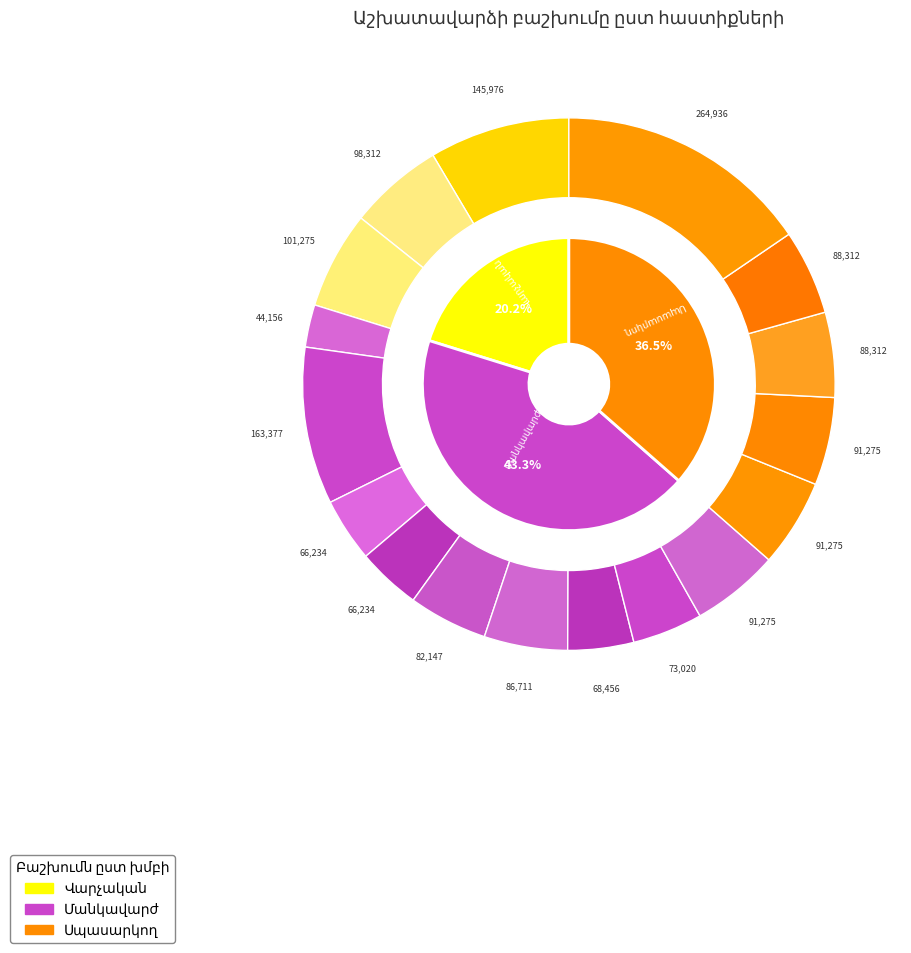

What is the change in value from Հաշվապահ to Մանկավարժ գորգագործություն?

-35041.0